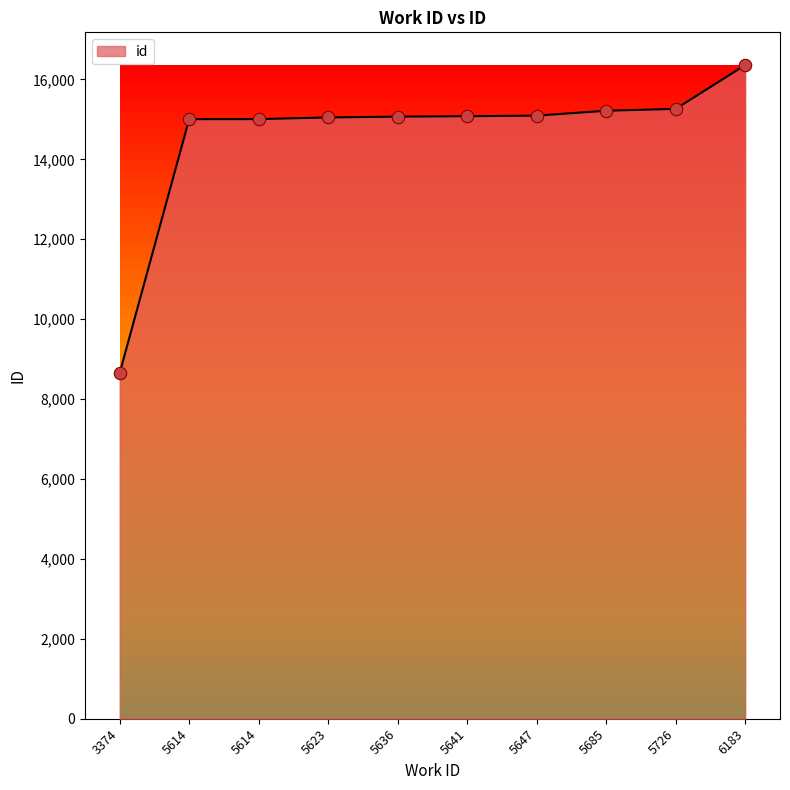

Between 5636 and 5641, which is larger?

5641